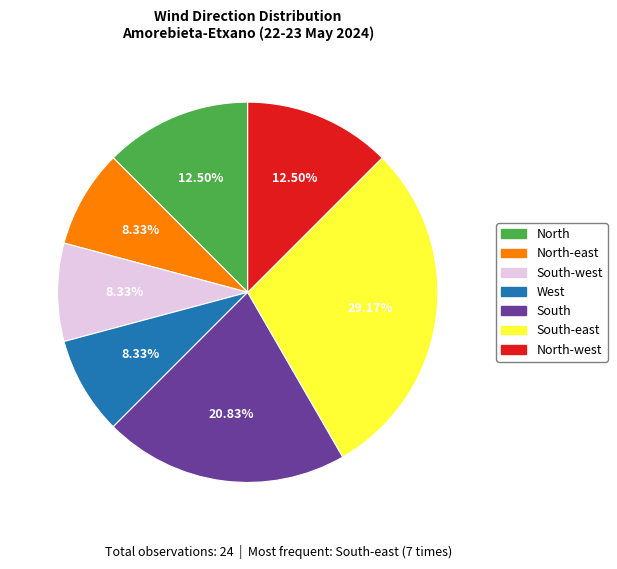

Approximately how many times larger is the value at North-east compared to South-east?

0.3